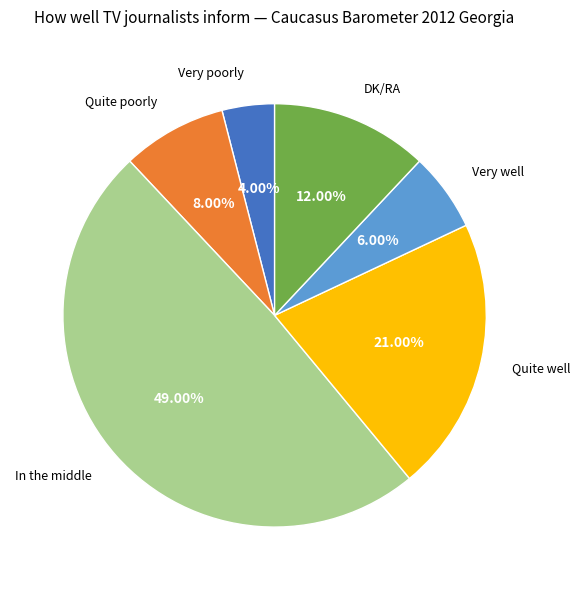

Is there a majority slice in this chart?

No